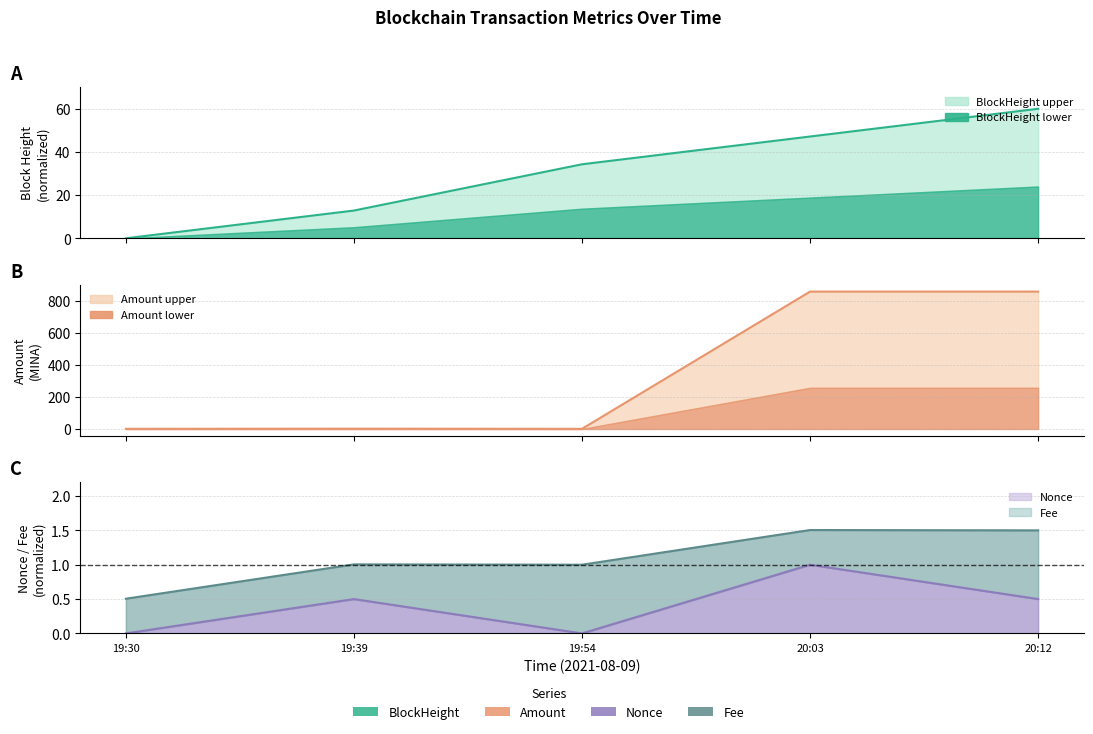

Which series has the largest range (max minus min)?

Amount